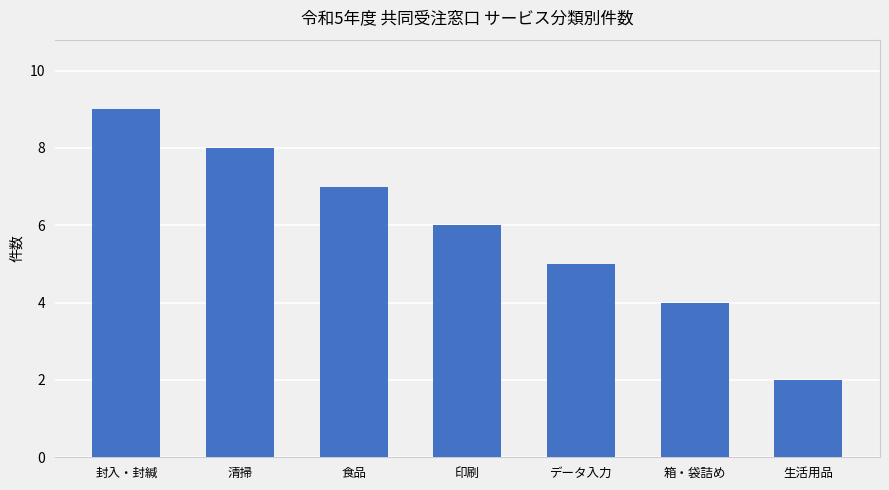

What is the label of the 6th bar from the right?

清掃